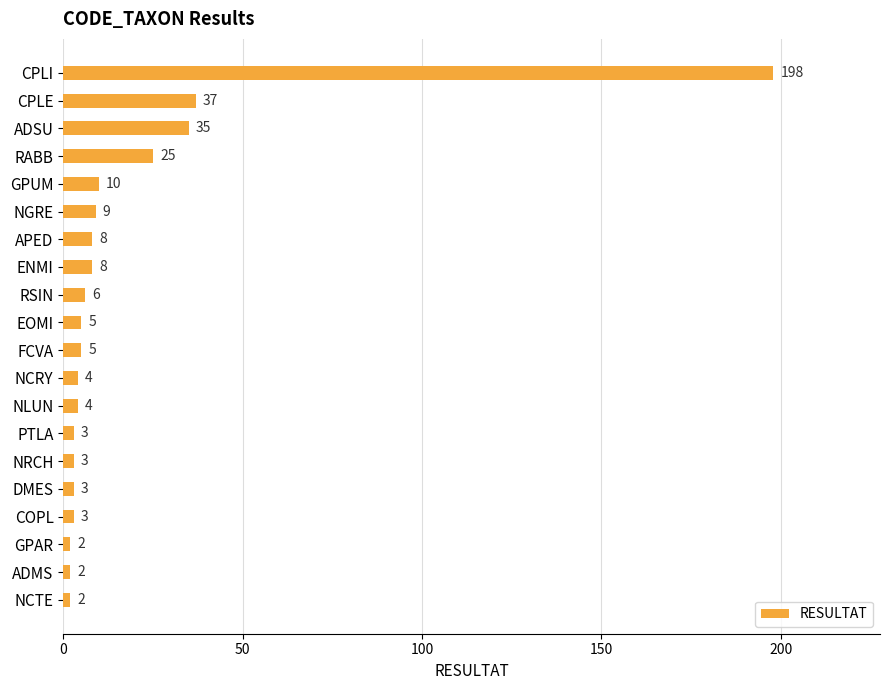

What is the sum of all values?

372